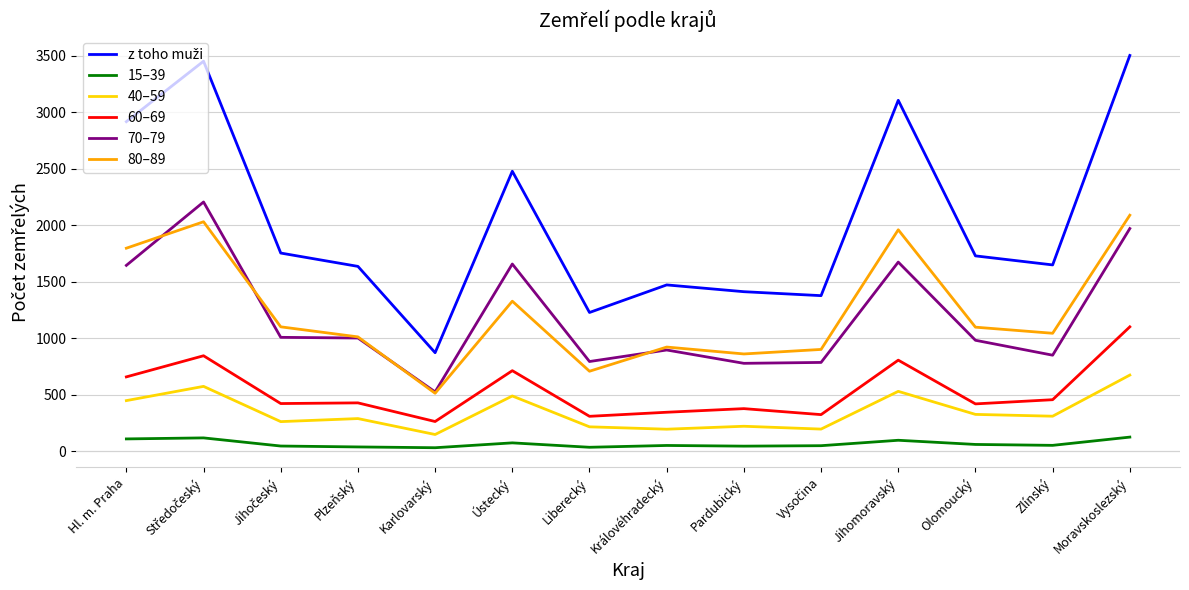

Is the value of 15–39 at Ústecký greater than the value of 80–89 at Olomoucký?

No